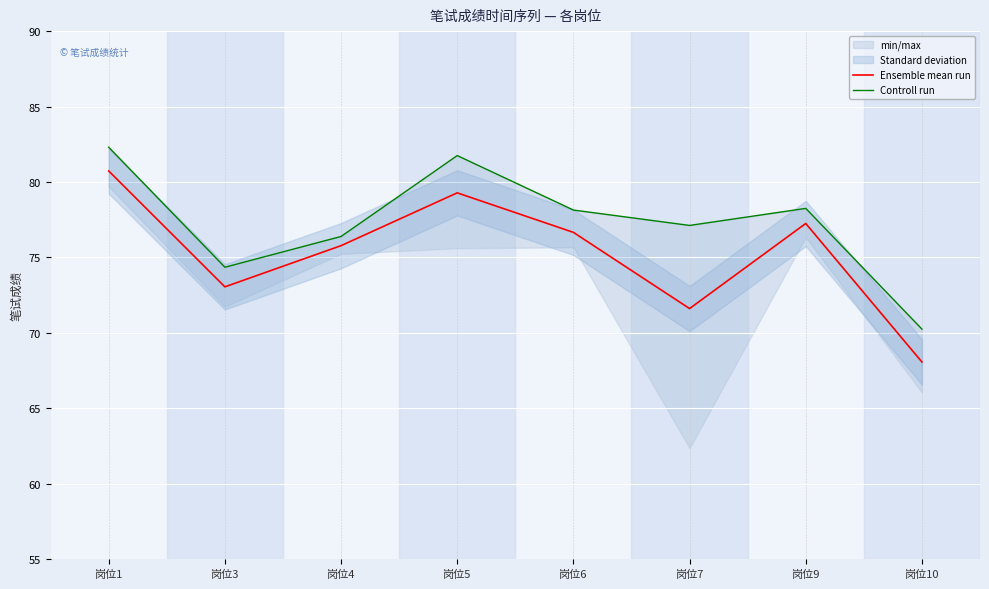

What is the lowest value of the Controll run series?

70.2